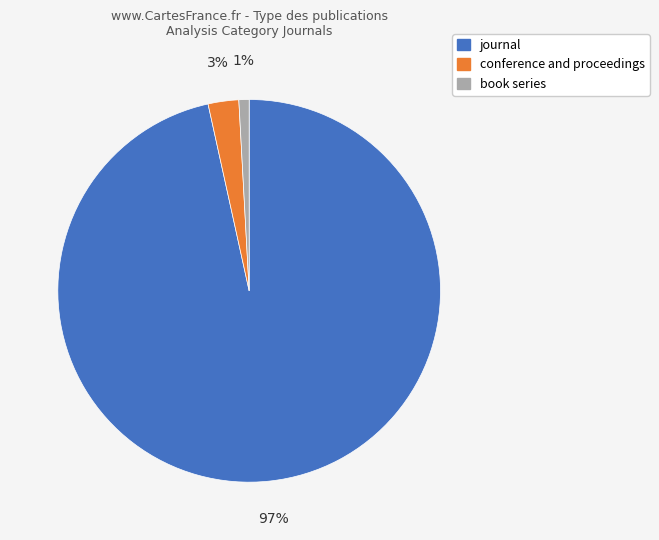

To the nearest percent, what is the average slice percentage?

33%